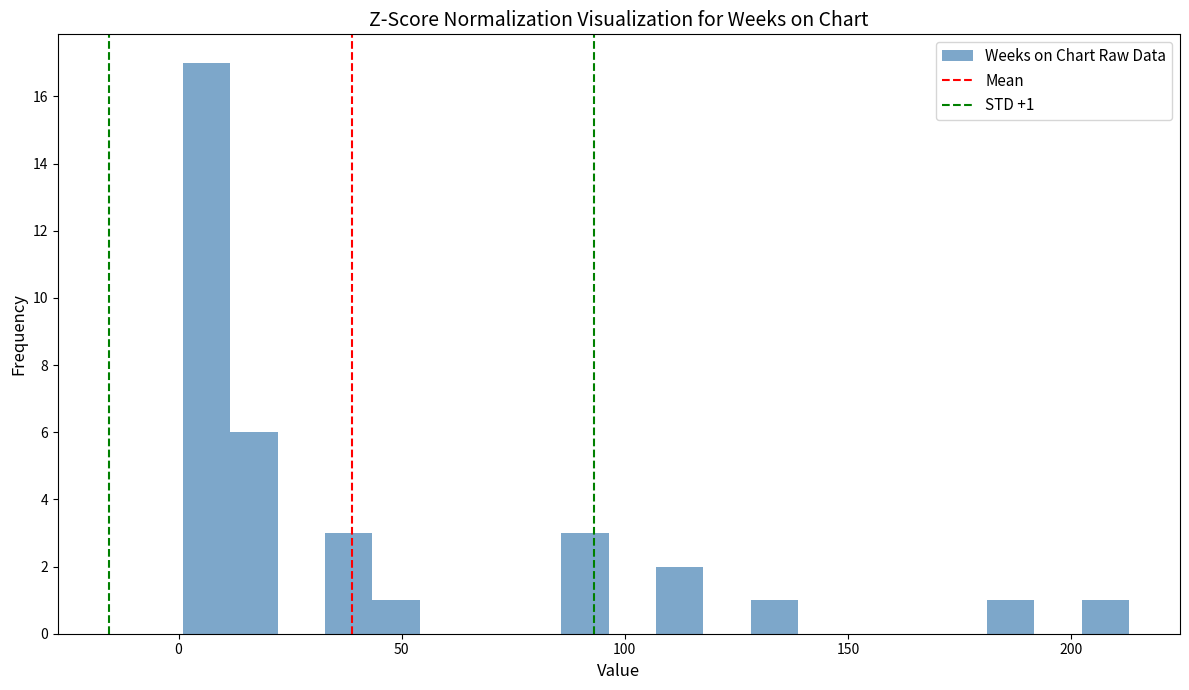

Around what value on the x-axis is the tallest bar? Give the approximate position of its centre, as read against the axis.

5